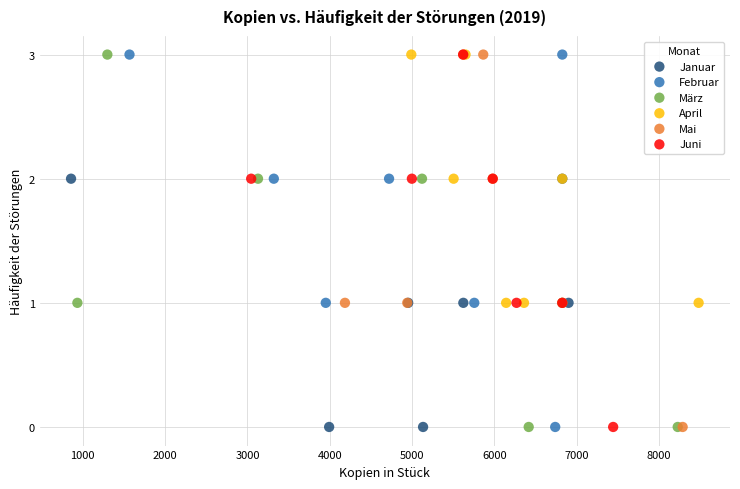

What are all the series names shown in the legend?

Januar, Februar, März, April, Mai, Juni